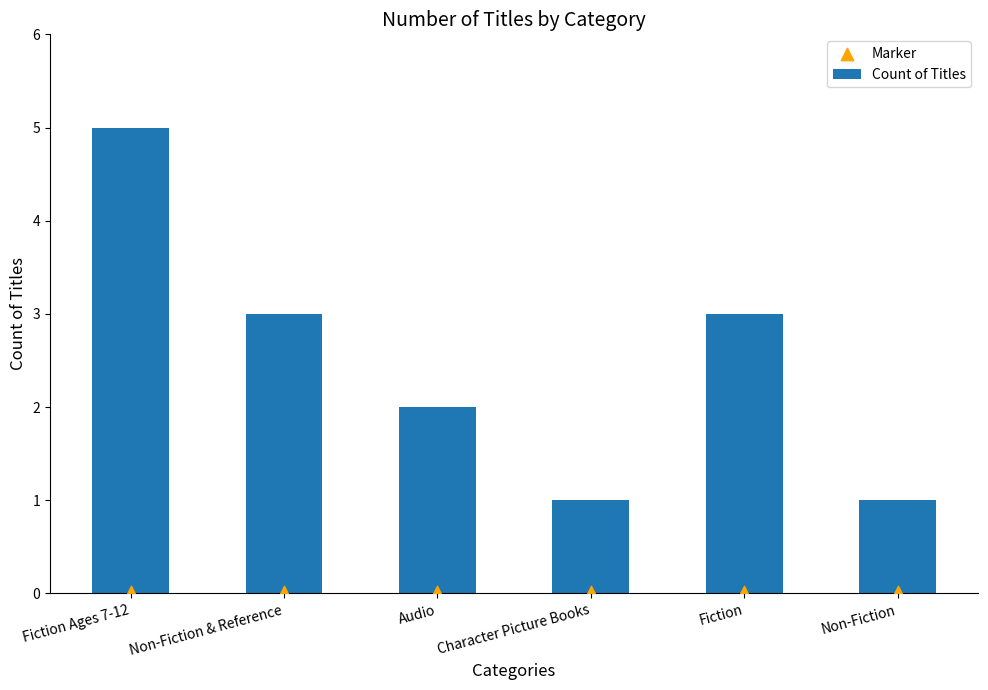

Which series reaches the maximum Y coordinate?

Count of Titles